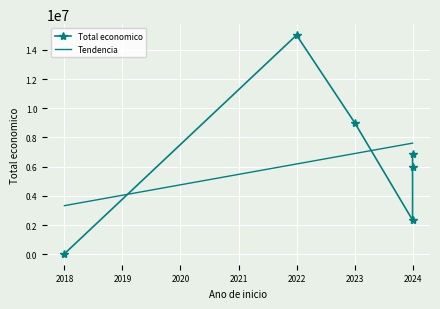

Reading left to right, list all the values displayed in this chart.

46500	15002553	9025268	6851903	2348280	5996597